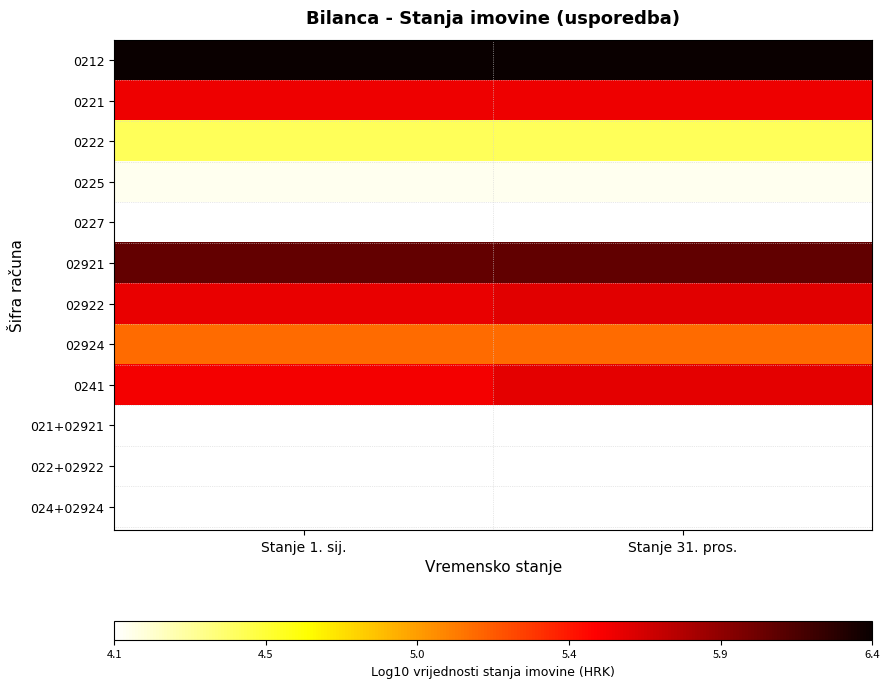

What is the smallest value displayed?

4.1